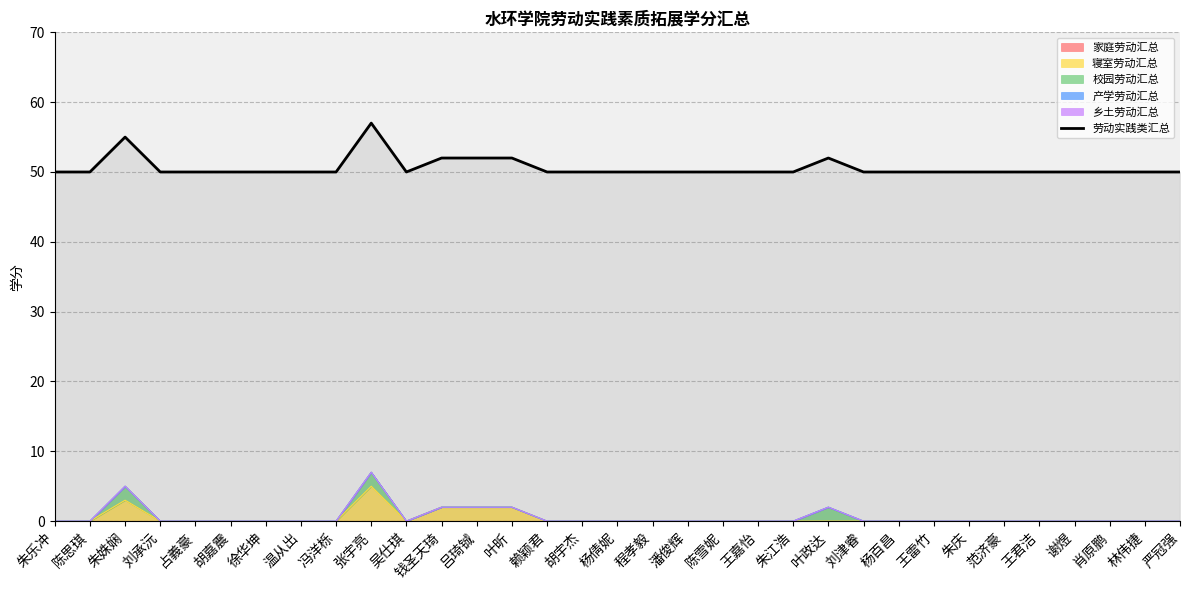

At which category does the data reach its first local valley?

吴仕琪